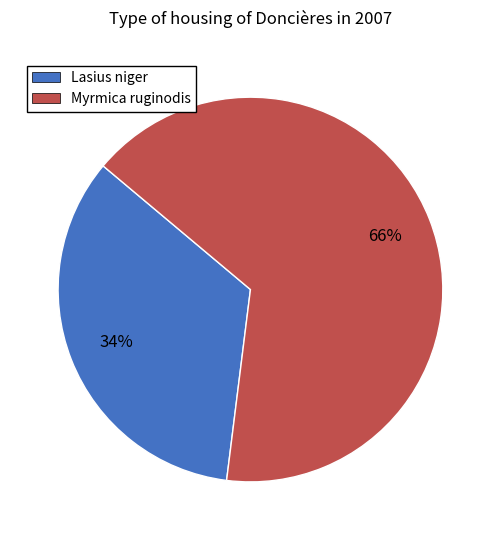

What is the ratio of the value at Lasius niger to the value at Myrmica ruginodis?

0.5